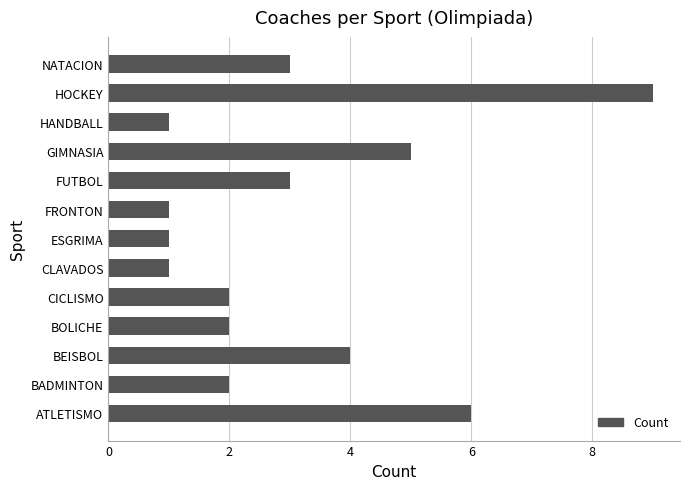

How many values are between 1 and 4?

10